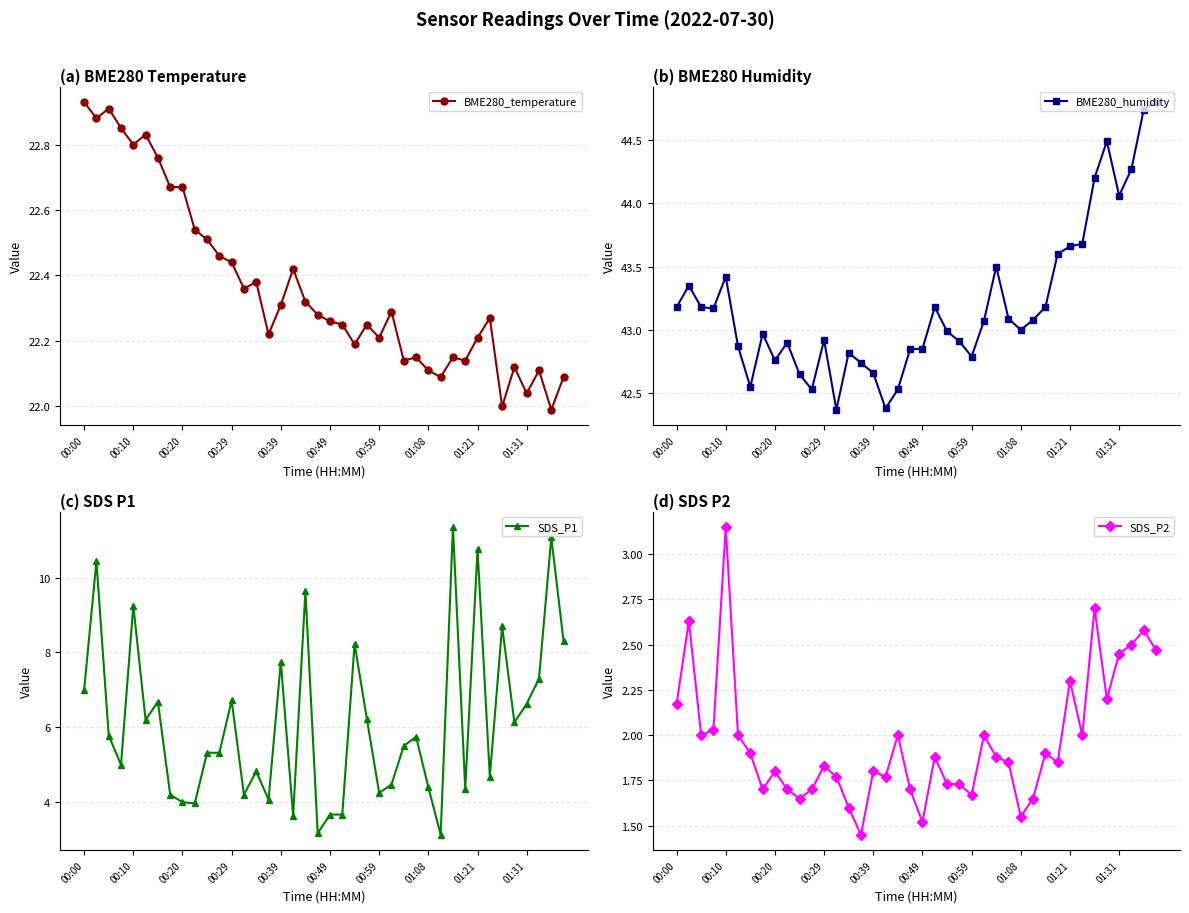

Is the value of BME280_temperature at 37 greater than the value of BME280_humidity at 19?

No